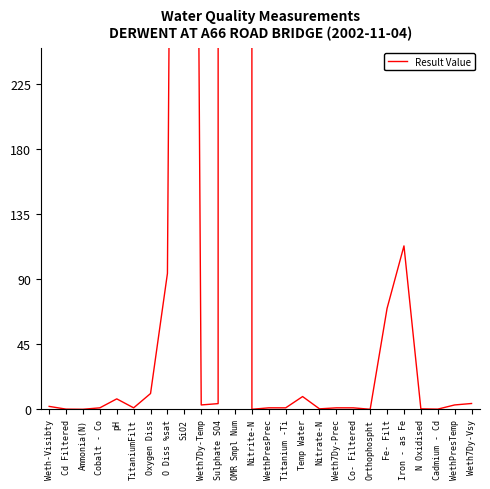

Between Co- Filtered and Orthophospht, which is larger?

Co- Filtered